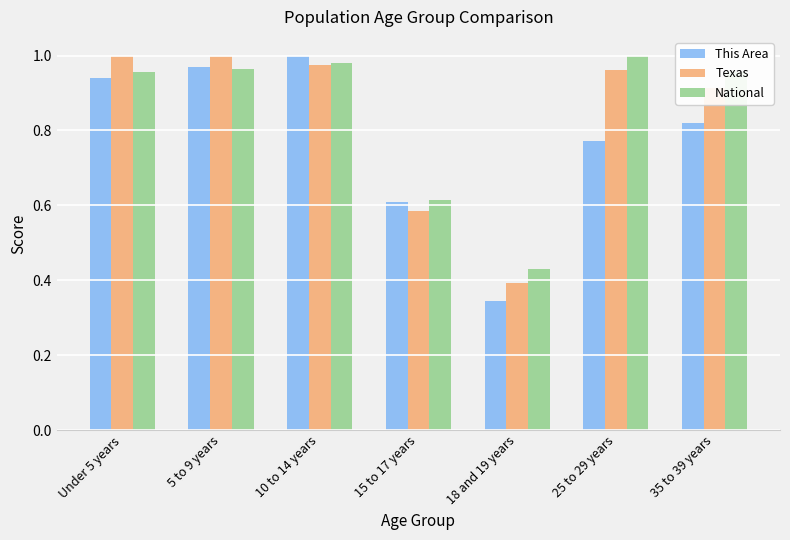

What is the sum of all National values?

5.9